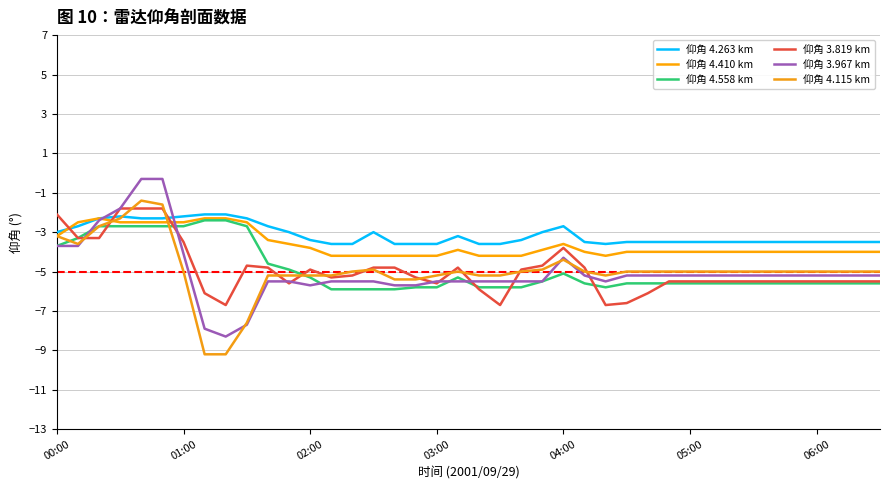

Count the number of categories in the chart.

40